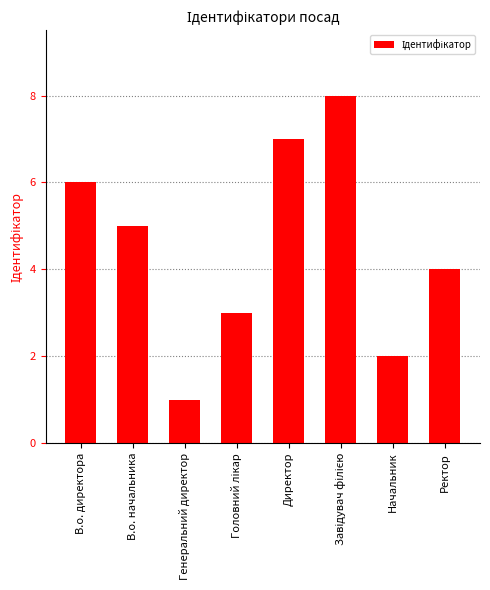

What is the change in value from В.о. директора to Директор?

+1